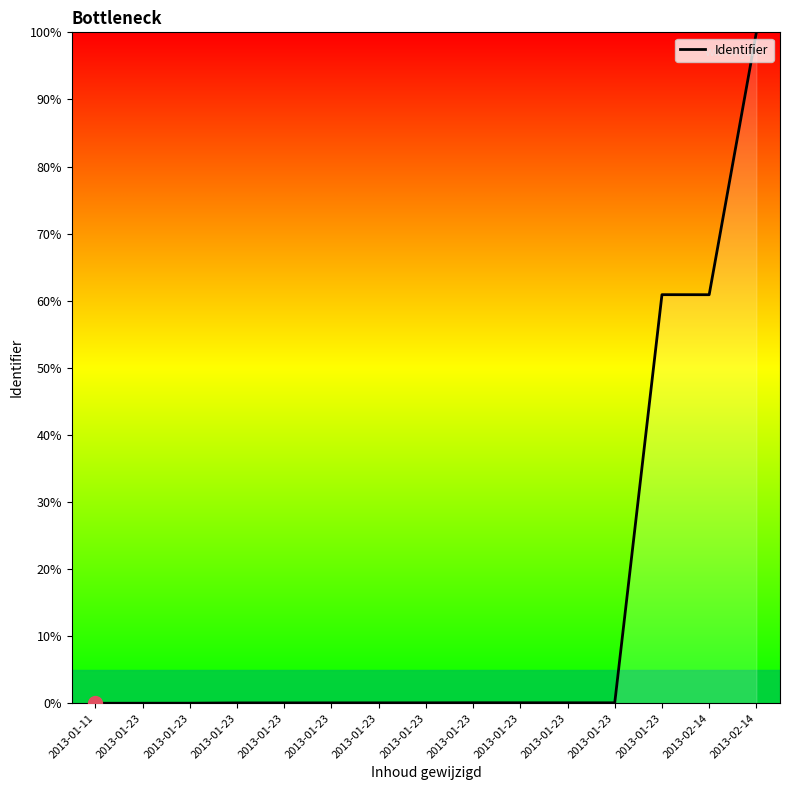

Between 2013-02-14 and 2013-01-23, which is larger?

2013-02-14